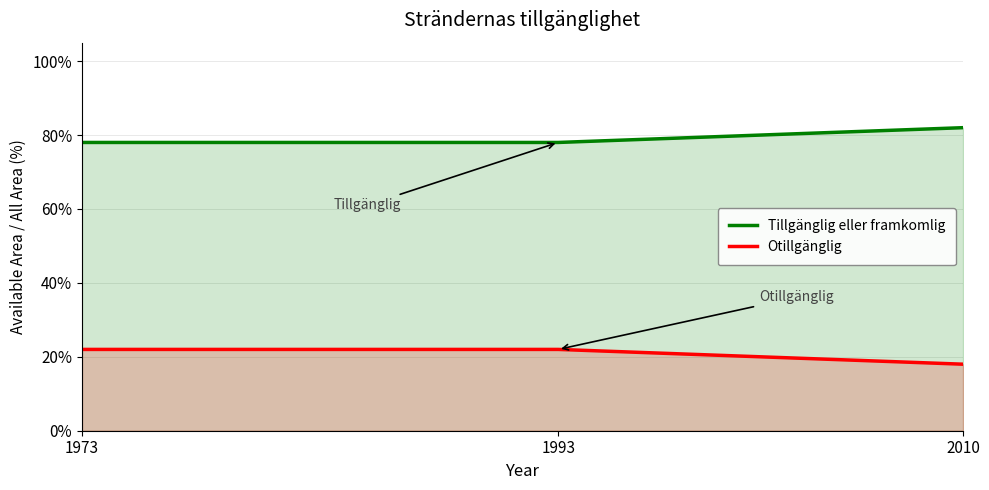

At which category does the chart reach its minimum across all series?

2010